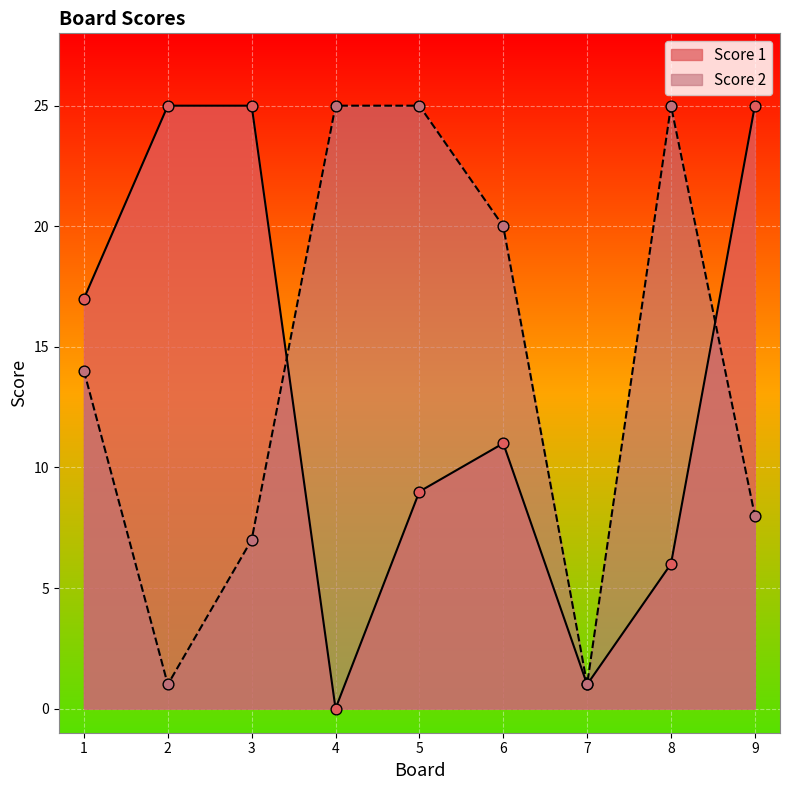

What are all the series names shown in the legend?

Score 1, Score 2